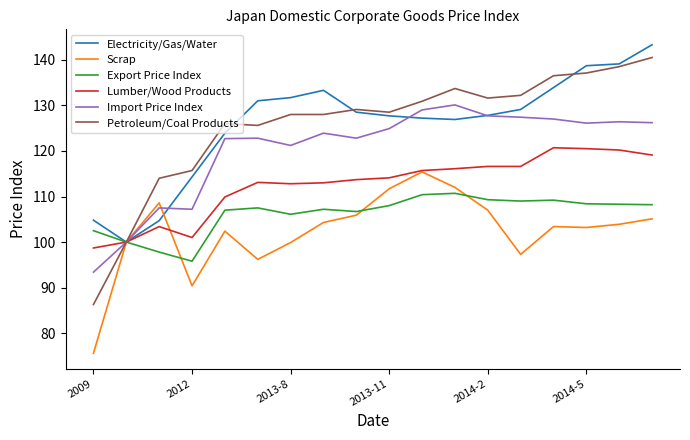

Which series has the largest range (max minus min)?

Petroleum/Coal Products